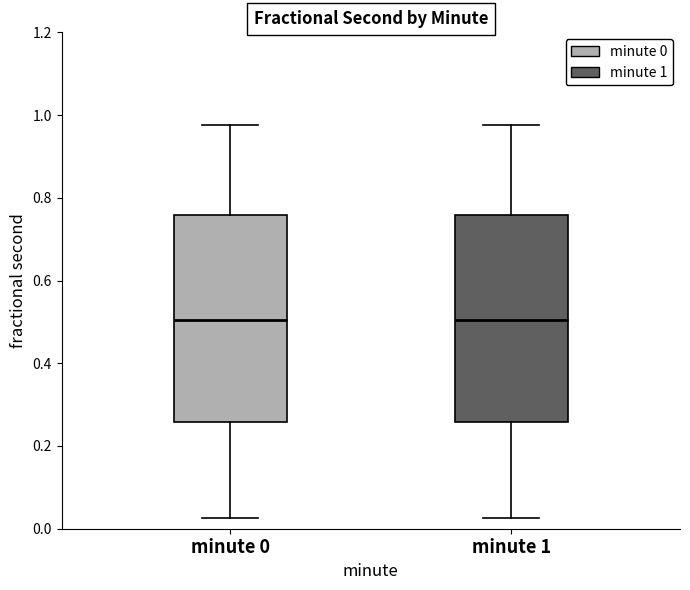

Reading left to right, read every box against the y-axis: the position of its median line, the range the box covers, and the ends of its whiskers. The values are not printed on the chart, so give them approximately, as read against the axis.

minute 0: median 0.50, box 0.26 to 0.76, whiskers 0.02 to 0.98
minute 1: median 0.50, box 0.26 to 0.76, whiskers 0.02 to 0.98